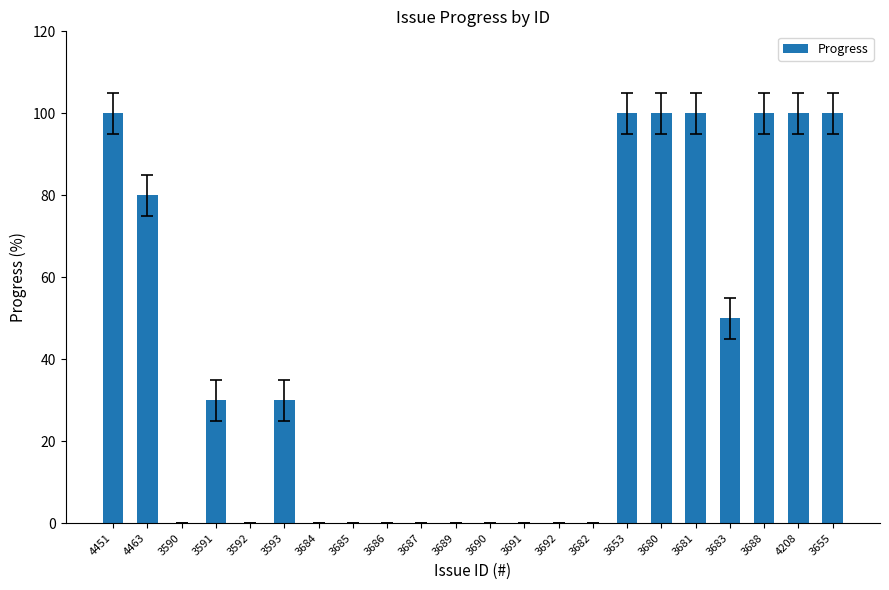

What is the greatest value displayed?

100